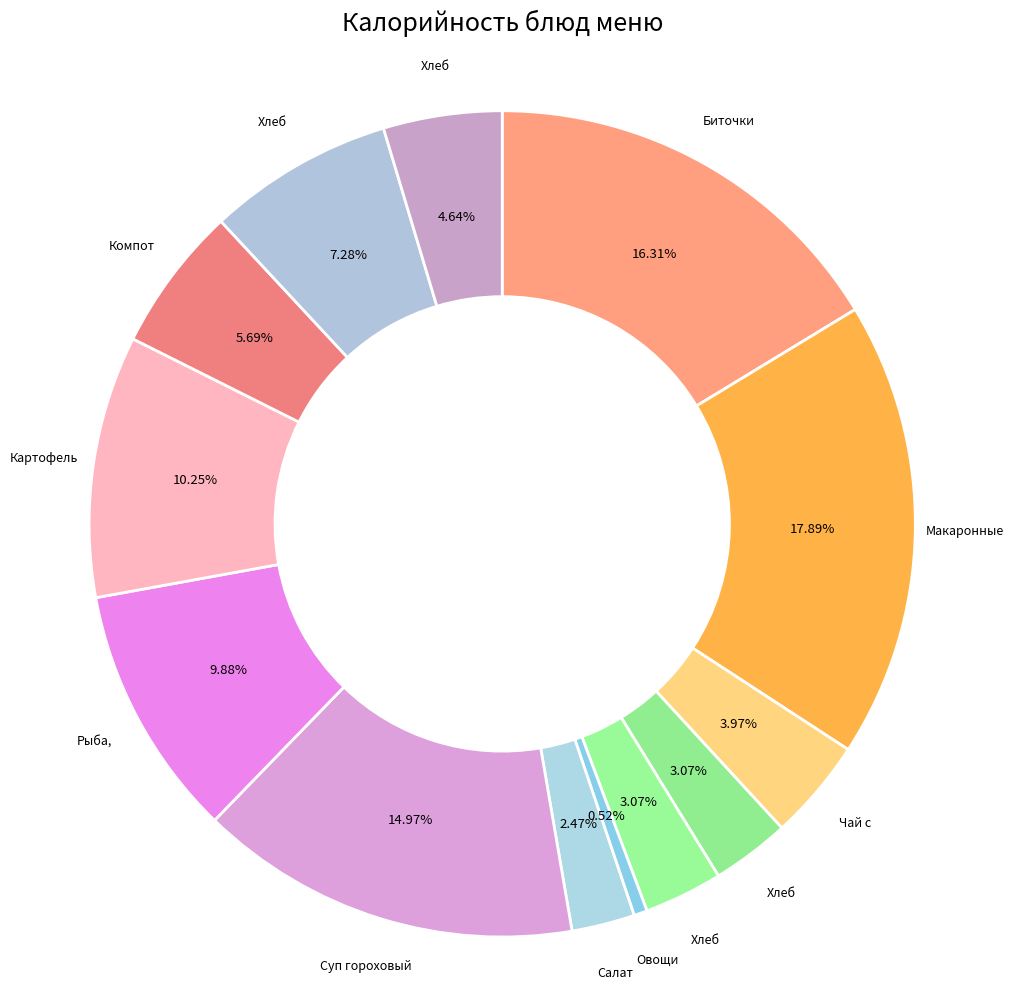

To the nearest percent, what is the average slice percentage?

8%